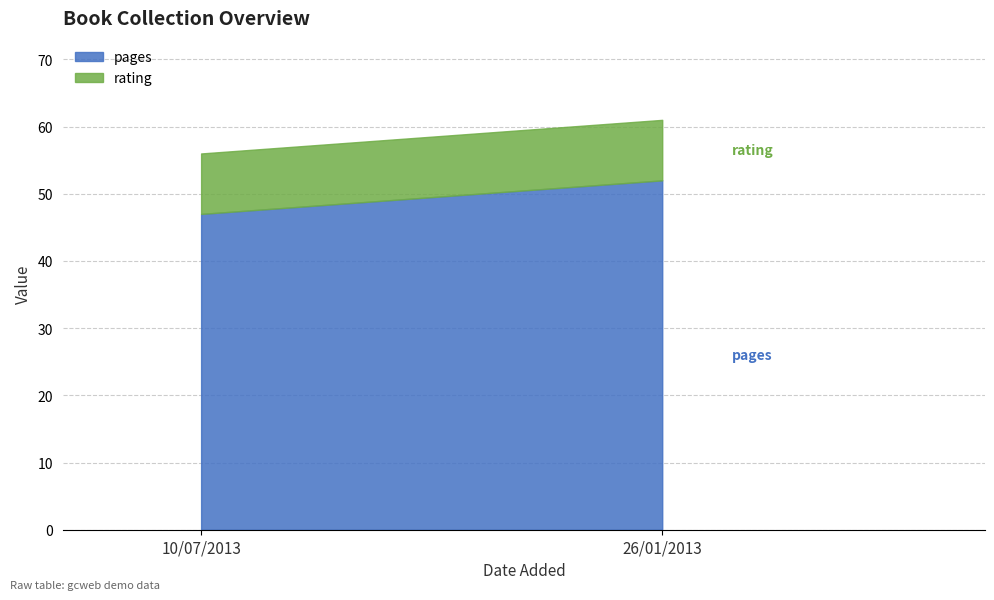

Rank the series at 26/01/2013 from lowest to highest value.

rating, pages